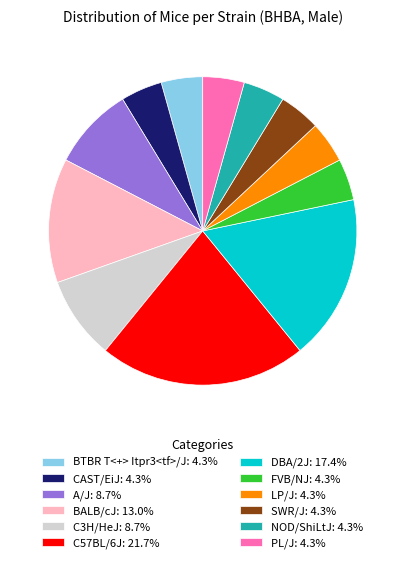

Count the number of slices in the pie.

12